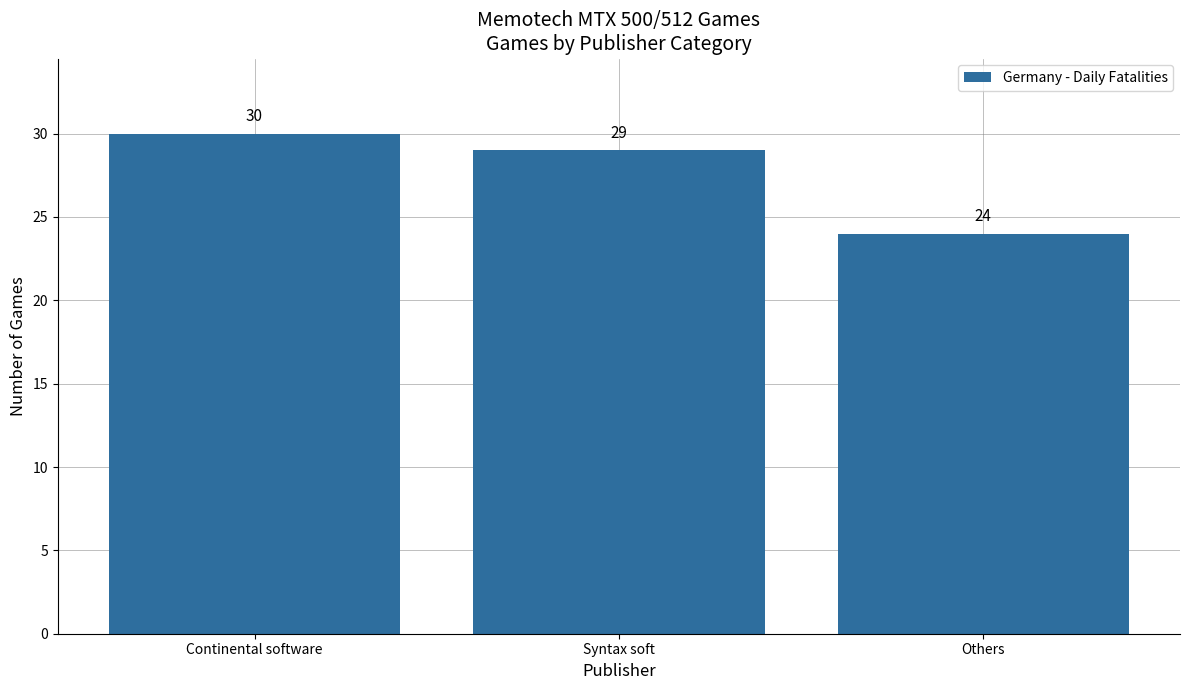

How many bars are there in total?

3